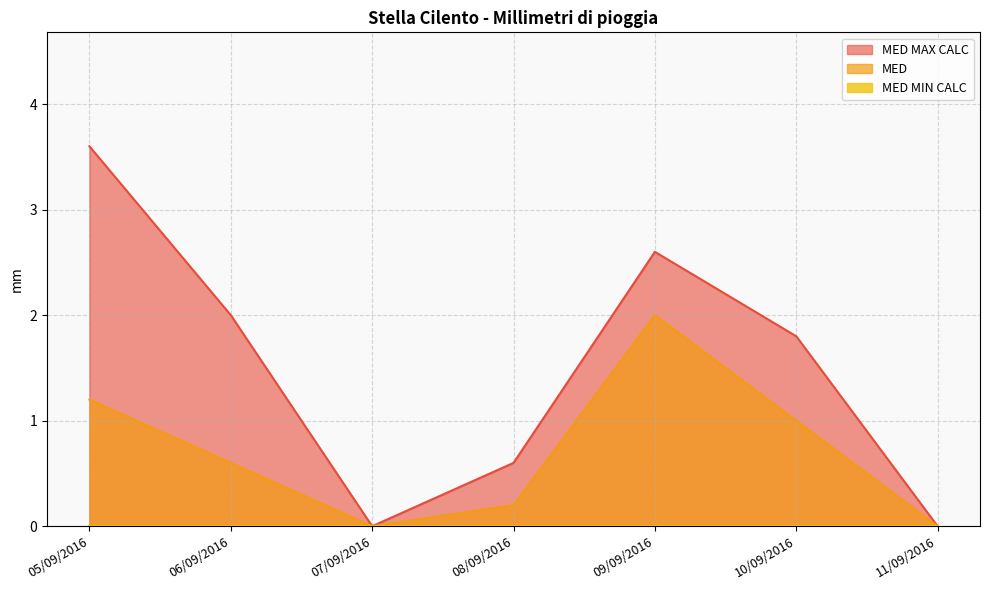

How many interior local valleys does the MED MAX CALC series have?

1